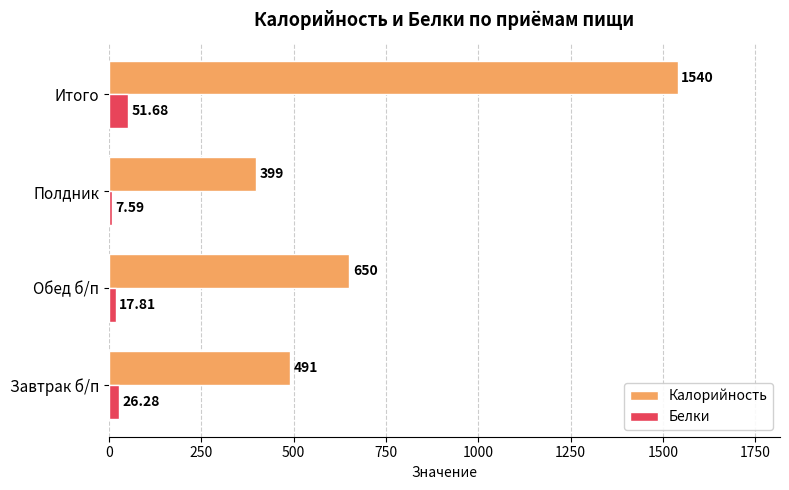

Which series has the widest spread of values?

Калорийность